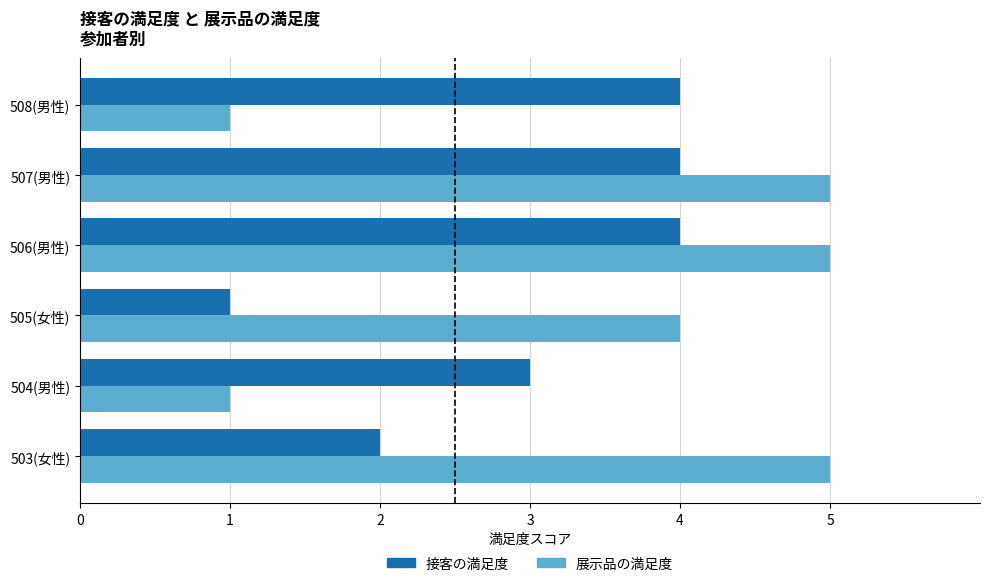

The value of 展示品の満足度 at 508(男性) is 1. True or false?

True